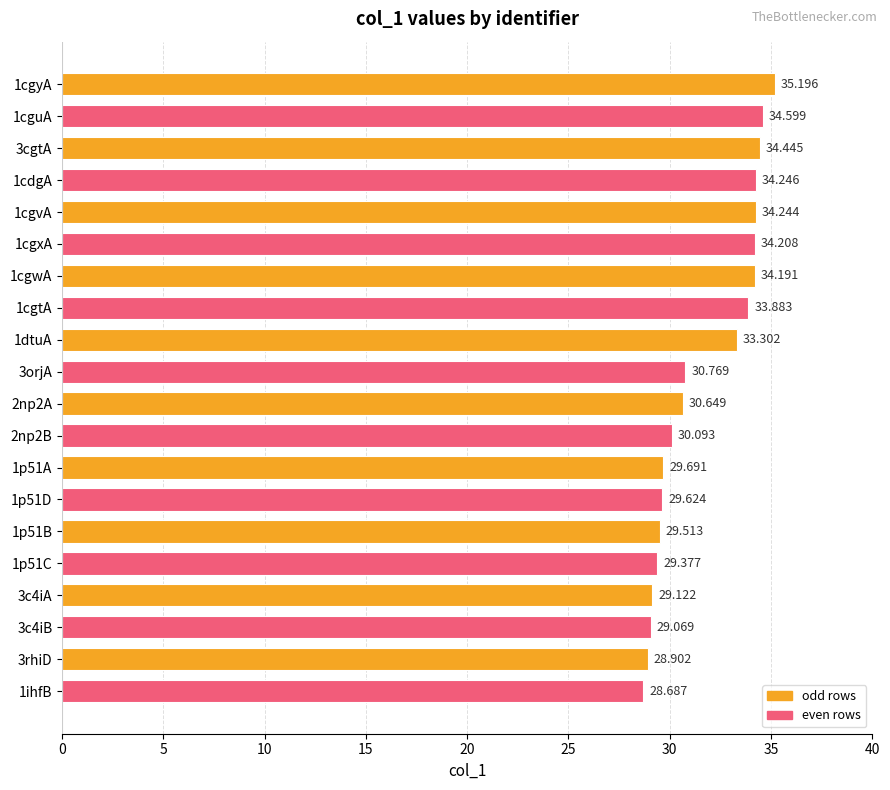

Does the chart contain any negative values?

No